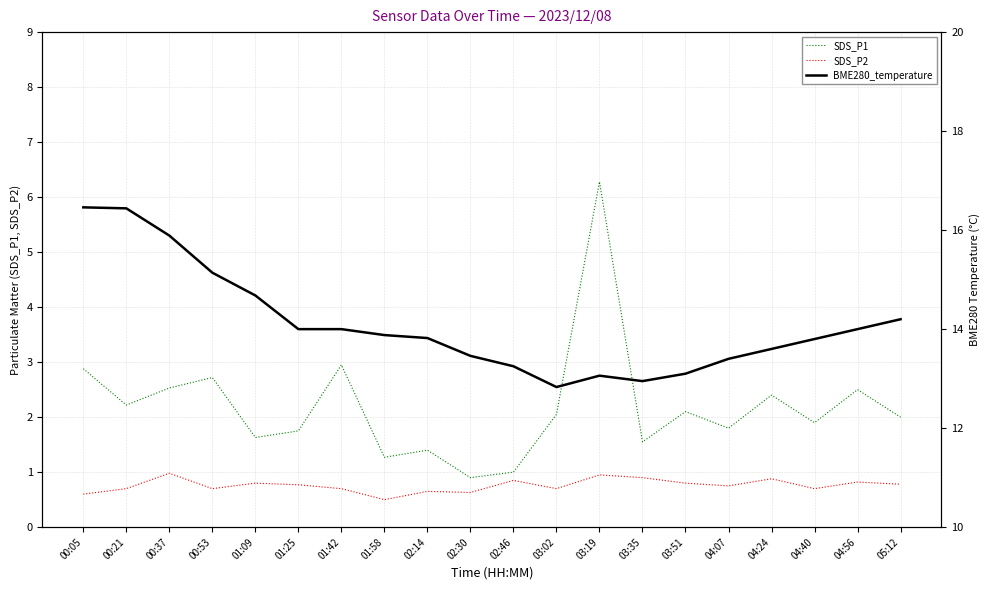

What position from the right is 00:37?

18